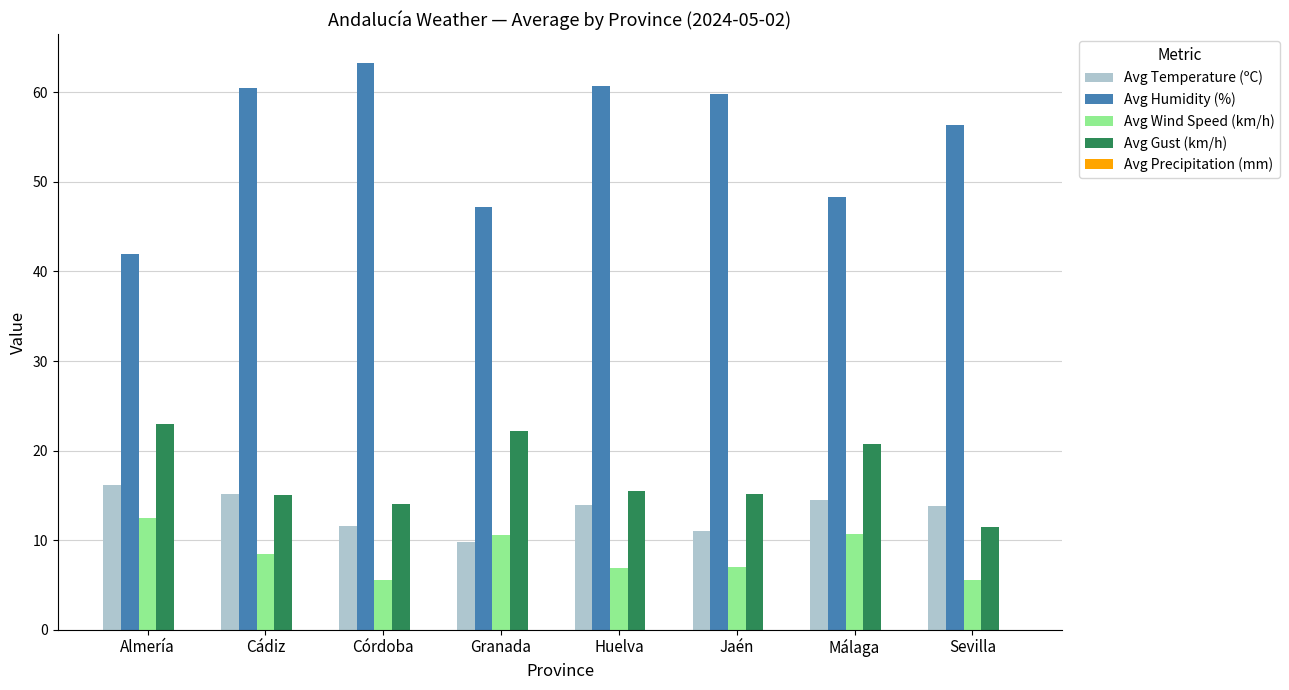

What is the label of the 6th bar from the left?

Jaén